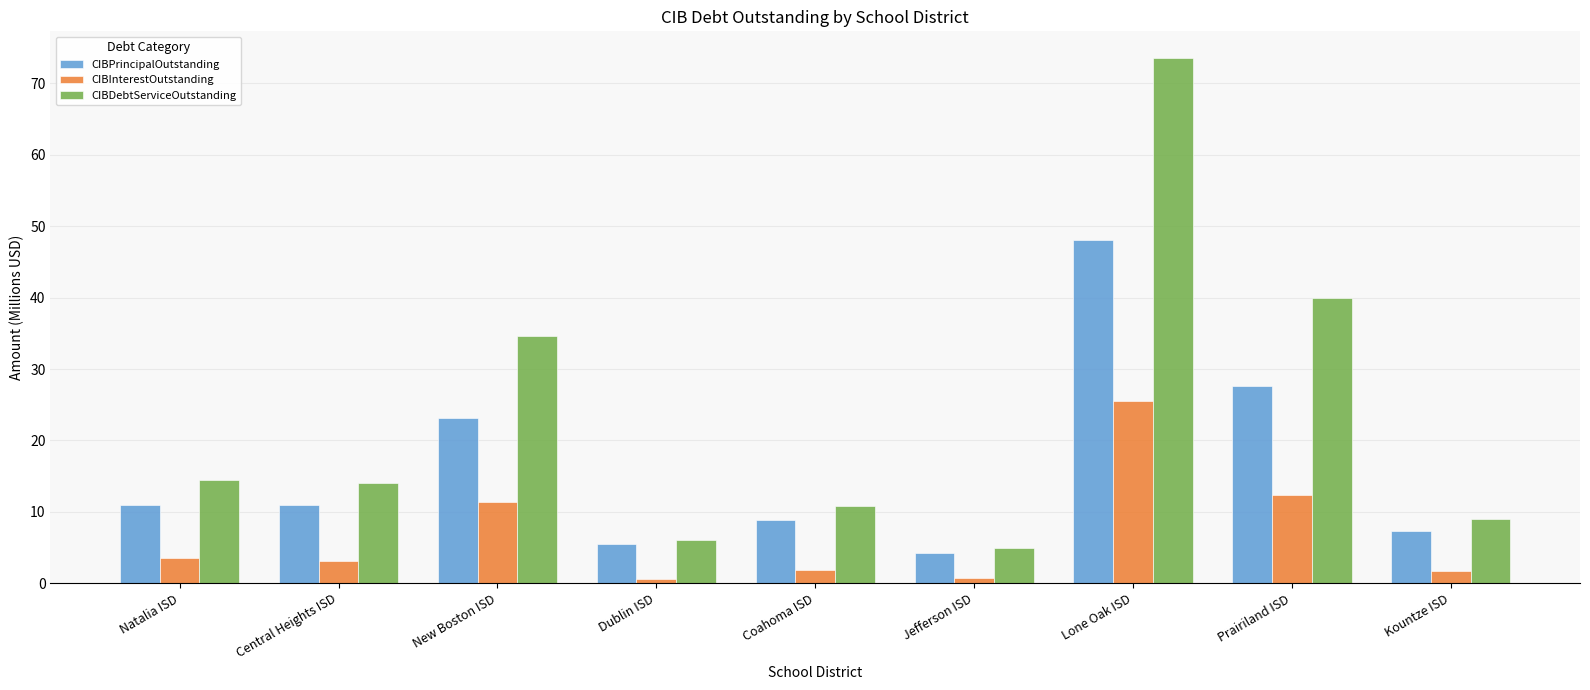

Is the value of CIBDebtServiceOutstanding at Jefferson ISD greater than the value of CIBPrincipalOutstanding at Lone Oak ISD?

No